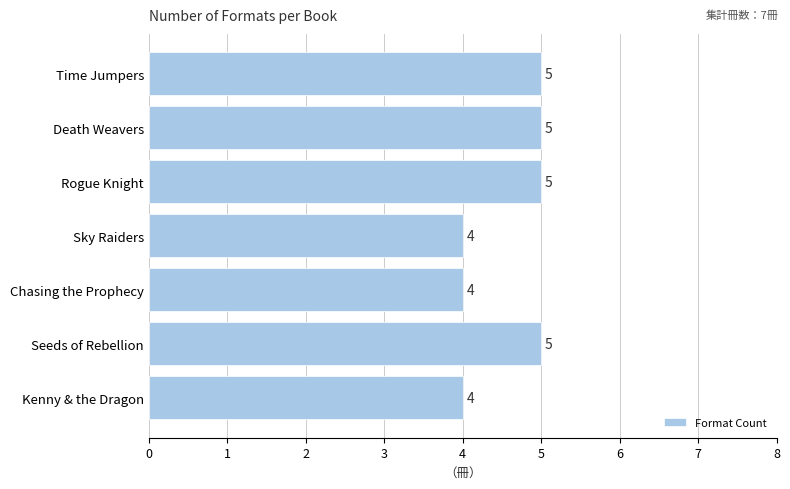

What is the difference between the second highest and second lowest values?

1